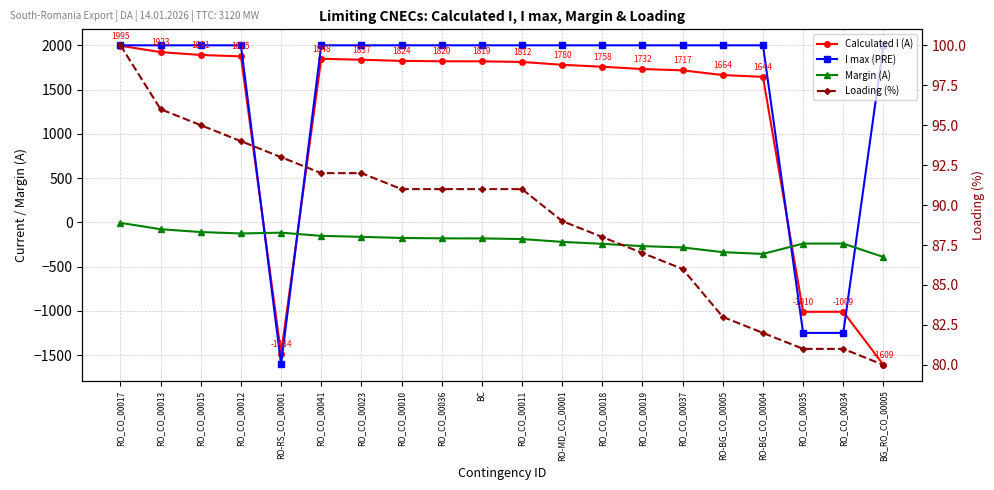

At which label does Loading (%) first exceed 91?

RO_CO_00017